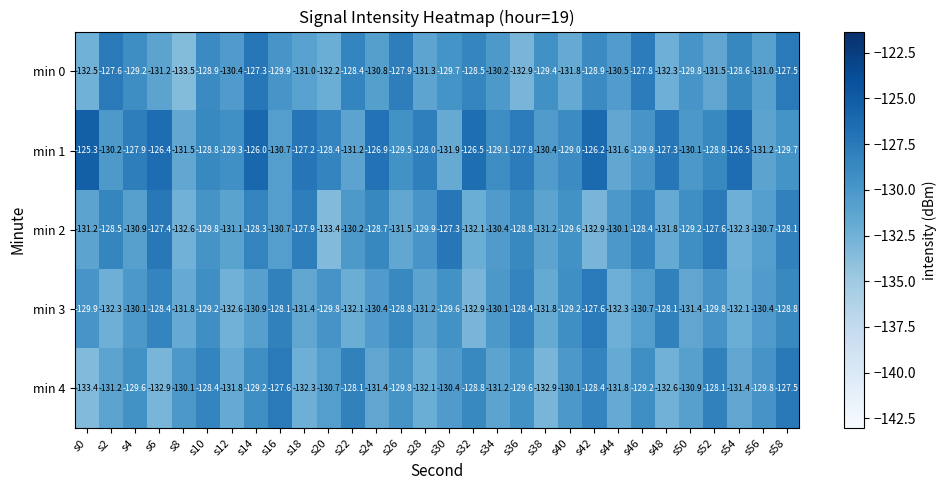

Rank the series at s6 from highest to lowest value.

min 1, min 2, min 3, min 0, min 4